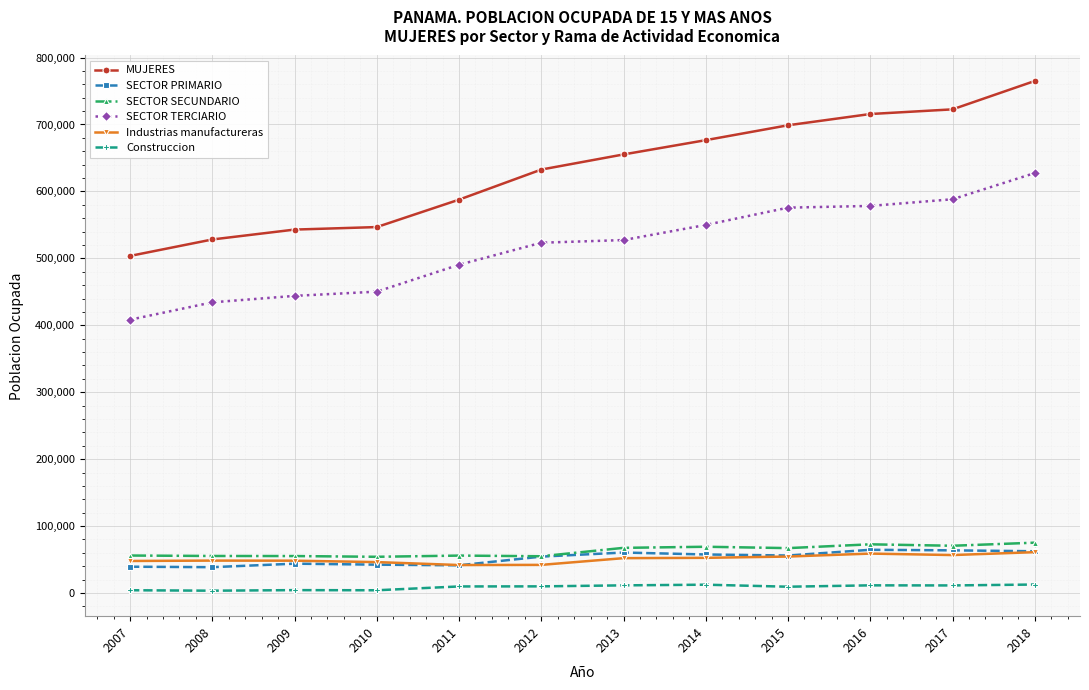

Is it true that SECTOR PRIMARIO equals 39302 at 2007?

True